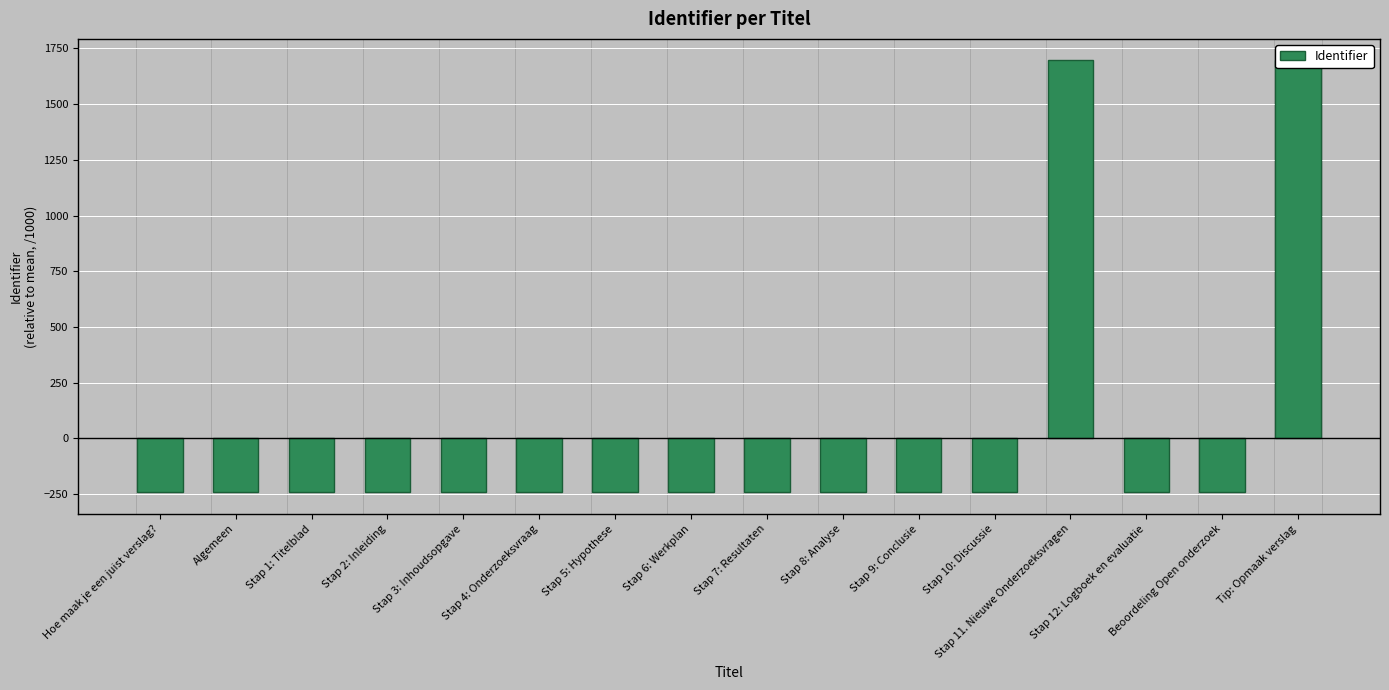

What is the smallest value displayed?

-242.3